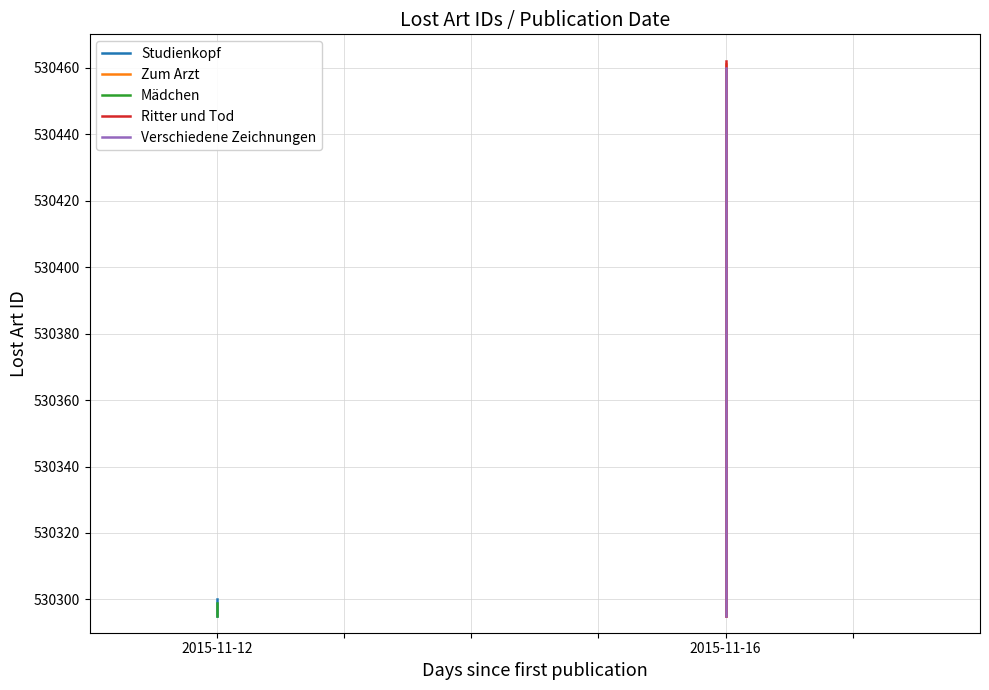

Rank the series by their maximum value, from highest to lowest.

Ritter und Tod, Zum Arzt, Verschiedene Zeichnungen, Studienkopf, Mädchen